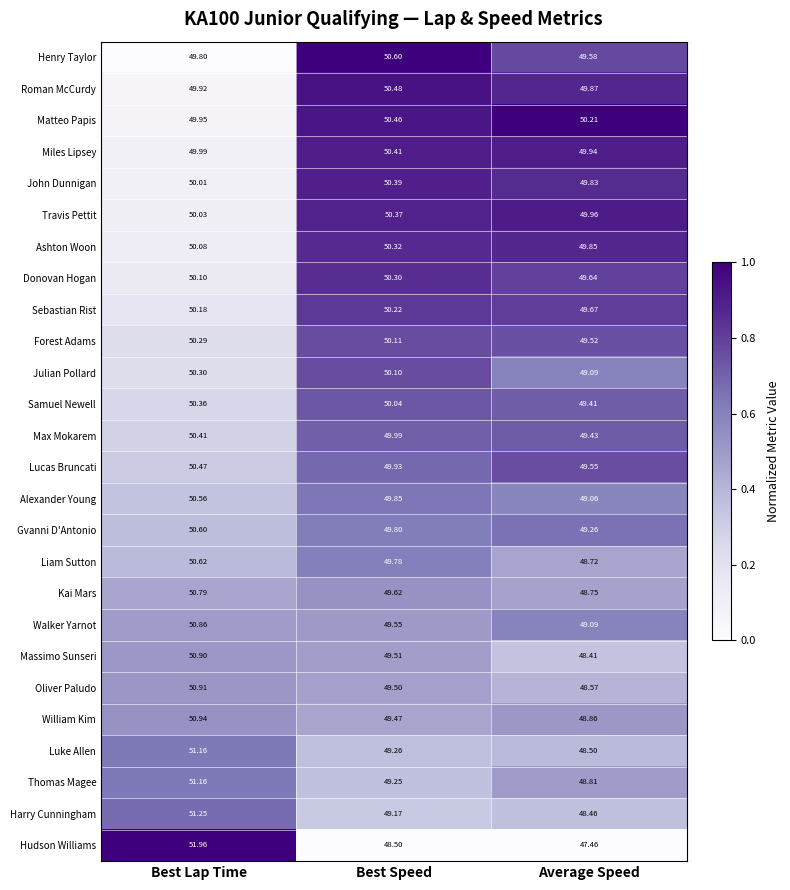

Which category has the lowest value across all series?

Average Speed